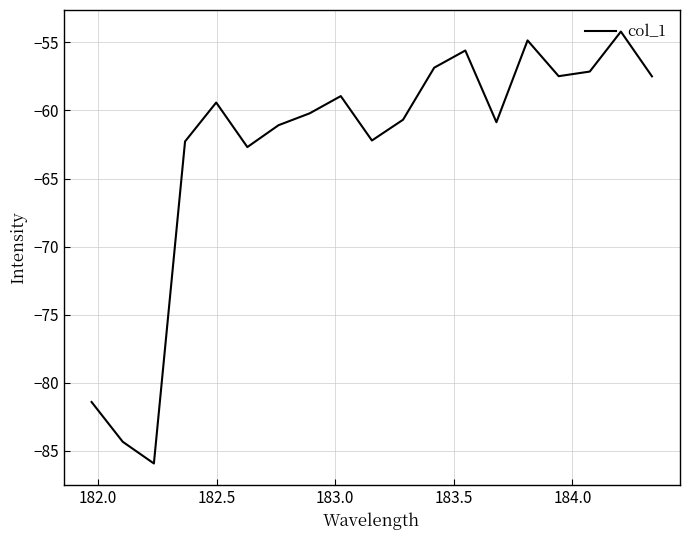

What is the average value?

-62.8